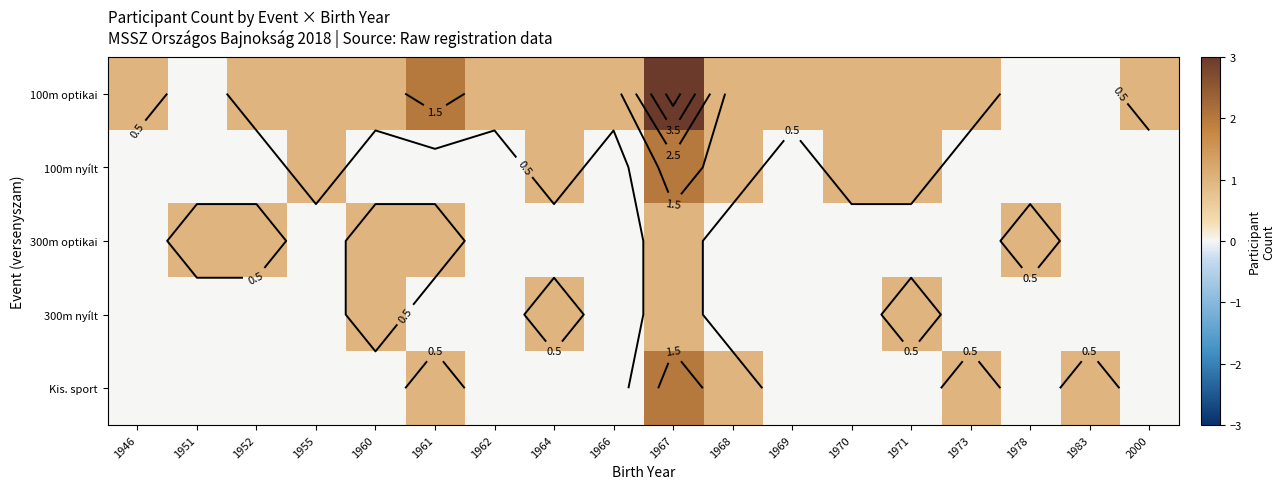

Which series has the largest total across all categories?

100m optikai